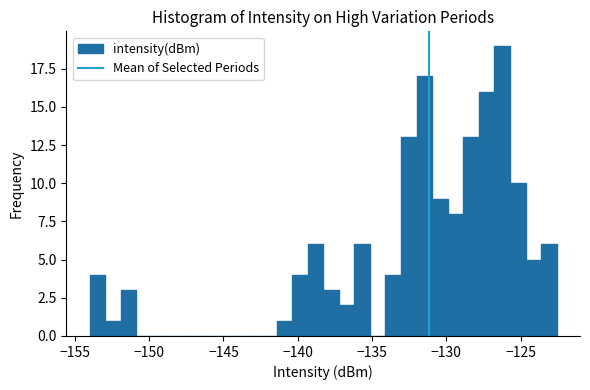

Read against the x-axis, roughly where is the centre of the tallest bar?

-126.0